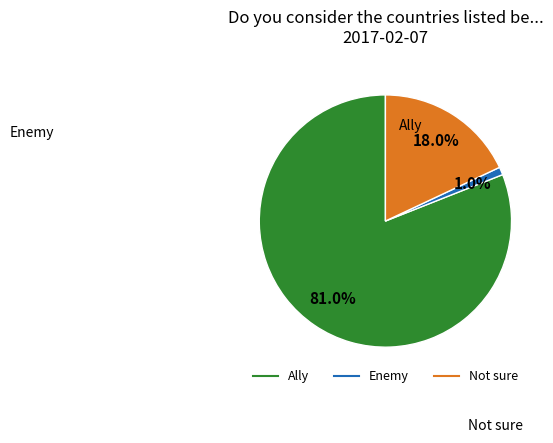

What percentage is the Enemy slice, to the nearest percent?

1%